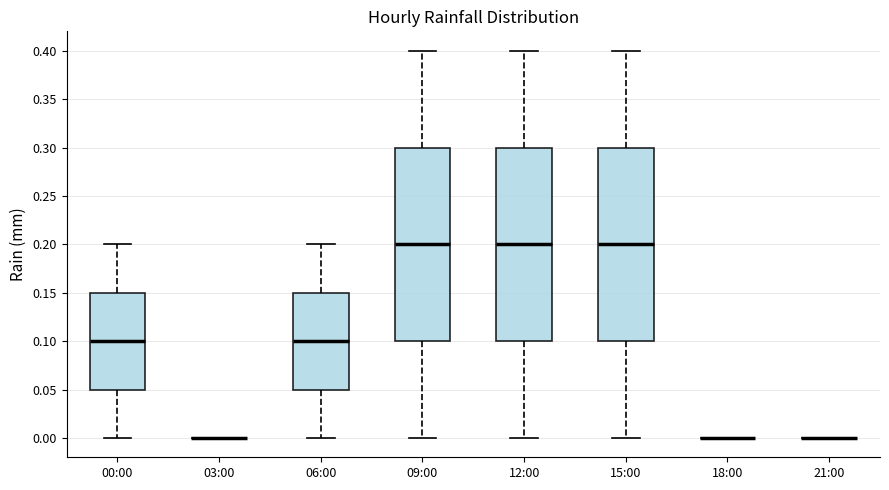

Reading left to right, read every box against the y-axis: the position of its median line, the range the box covers, and the ends of its whiskers. The values are not printed on the chart, so give them approximately, as read against the axis.

00:00: median 0.10, box 0.05 to 0.15, whiskers 0.00 to 0.20
03:00: box collapsed to a line at 0.00, whiskers 0.00 to 0.00
06:00: median 0.10, box 0.05 to 0.15, whiskers 0.00 to 0.20
09:00: median 0.20, box 0.10 to 0.30, whiskers 0.00 to 0.40
12:00: median 0.20, box 0.10 to 0.30, whiskers 0.00 to 0.40
15:00: median 0.20, box 0.10 to 0.30, whiskers 0.00 to 0.40
18:00: box collapsed to a line at 0.00, whiskers 0.00 to 0.00
21:00: box collapsed to a line at 0.00, whiskers 0.00 to 0.00